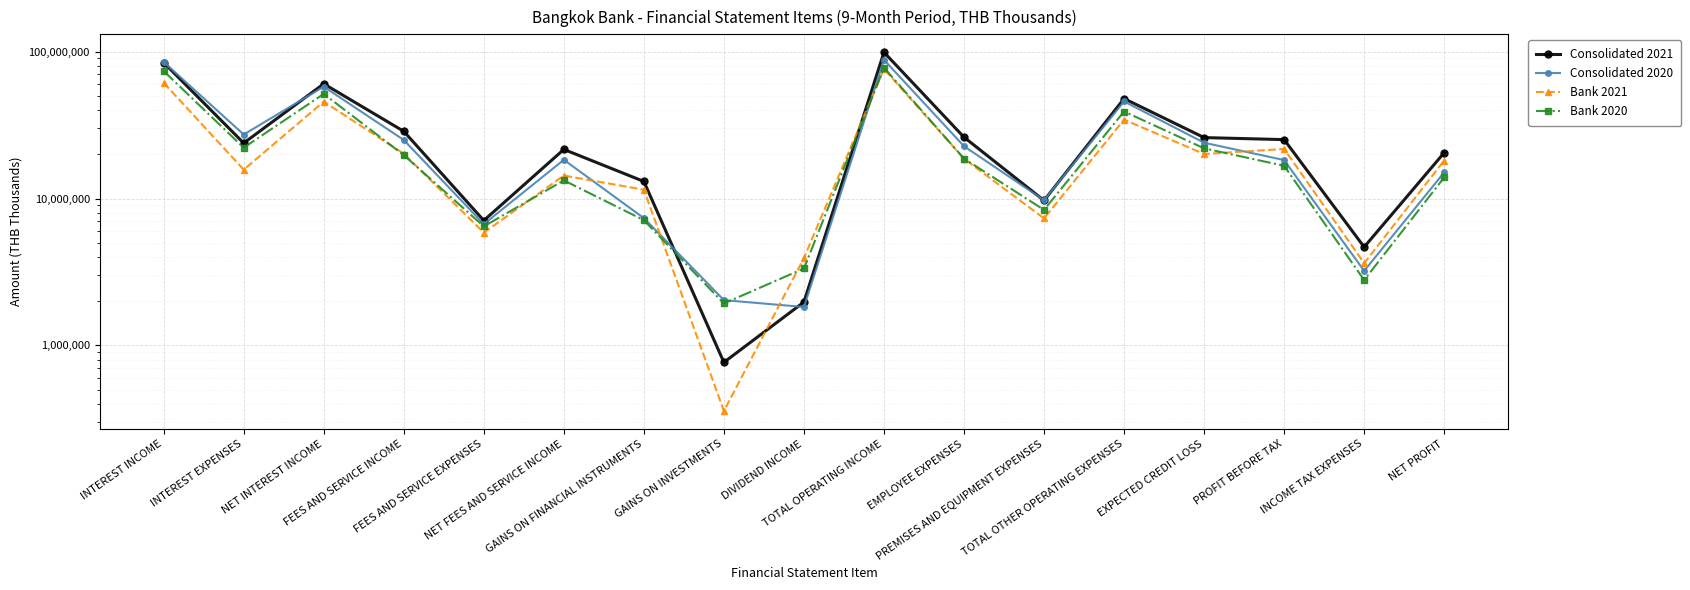

Reading right to left, what are all the values shown in this chart?

Consolidated 2021: NET PROFIT=20518572	INCOME TAX EXPENSES=4672474	PROFIT BEFORE TAX=25191046	EXPECTED CREDIT LOSS=26006193	TOTAL OTHER OPERATING EXPENSES=47929525	PREMISES AND EQUIPMENT EXPENSES=9696375	EMPLOYEE EXPENSES=26162043	TOTAL OPERATING INCOME=99126764	DIVIDEND INCOME=1972259	GAINS ON INVESTMENTS=765814	GAINS ON FINANCIAL INSTRUMENTS=13071568	NET FEES AND SERVICE INCOME=21602599	FEES AND SERVICE EXPENSES=7083921	FEES AND SERVICE INCOME=28686520	NET INTEREST INCOME=60439739	INTEREST EXPENSES=23851018	INTEREST INCOME=84290757
Consolidated 2020: NET PROFIT=15062598	INCOME TAX EXPENSES=3215043	PROFIT BEFORE TAX=18277641	EXPECTED CREDIT LOSS=23992687	TOTAL OTHER OPERATING EXPENSES=45829866	PREMISES AND EQUIPMENT EXPENSES=9743183	EMPLOYEE EXPENSES=22711449	TOTAL OPERATING INCOME=88100194	DIVIDEND INCOME=1824468	GAINS ON INVESTMENTS=2032223	GAINS ON FINANCIAL INSTRUMENTS=7355314	NET FEES AND SERVICE INCOME=18354845	FEES AND SERVICE EXPENSES=6693120	FEES AND SERVICE INCOME=25047965	NET INTEREST INCOME=57782335	INTEREST EXPENSES=27288932	INTEREST INCOME=85071267
Bank 2021: NET PROFIT=18136302	INCOME TAX EXPENSES=3625603	PROFIT BEFORE TAX=21761905	EXPECTED CREDIT LOSS=20093495	TOTAL OTHER OPERATING EXPENSES=34447613	PREMISES AND EQUIPMENT EXPENSES=7320964	EMPLOYEE EXPENSES=18665533	TOTAL OPERATING INCOME=76303013	DIVIDEND INCOME=3931972	GAINS ON INVESTMENTS=356994	GAINS ON FINANCIAL INSTRUMENTS=11485710	NET FEES AND SERVICE INCOME=14336386	FEES AND SERVICE EXPENSES=5852794	FEES AND SERVICE INCOME=20189180	NET INTEREST INCOME=45688352	INTEREST EXPENSES=15723737	INTEREST INCOME=61412089
Bank 2020: NET PROFIT=13920182	INCOME TAX EXPENSES=2784801	PROFIT BEFORE TAX=16704983	EXPECTED CREDIT LOSS=21968299	TOTAL OTHER OPERATING EXPENSES=39150745	PREMISES AND EQUIPMENT EXPENSES=8371764	EMPLOYEE EXPENSES=18706725	TOTAL OPERATING INCOME=77824027	DIVIDEND INCOME=3337822	GAINS ON INVESTMENTS=1928843	GAINS ON FINANCIAL INSTRUMENTS=7121204	NET FEES AND SERVICE INCOME=13291501	FEES AND SERVICE EXPENSES=6459622	FEES AND SERVICE INCOME=19751123	NET INTEREST INCOME=51617442	INTEREST EXPENSES=22193471	INTEREST INCOME=73810913